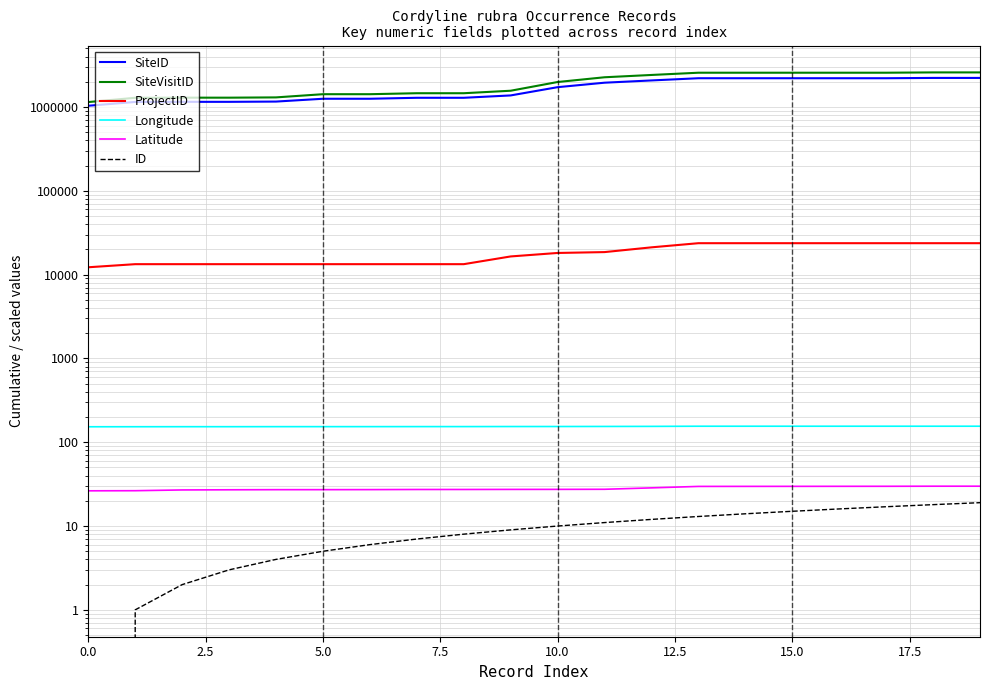

True or false: ID and SiteID cross at least once.

False